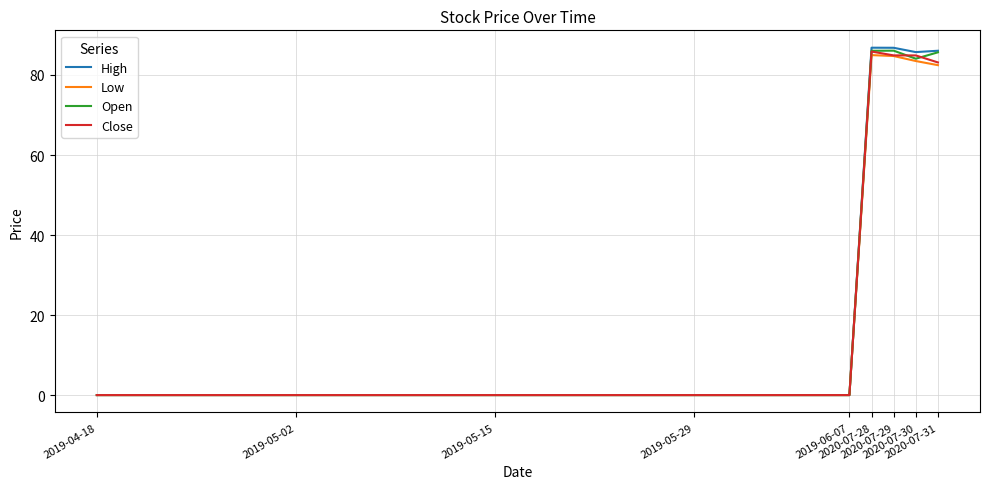

What is the maximum value for Open?

86.1